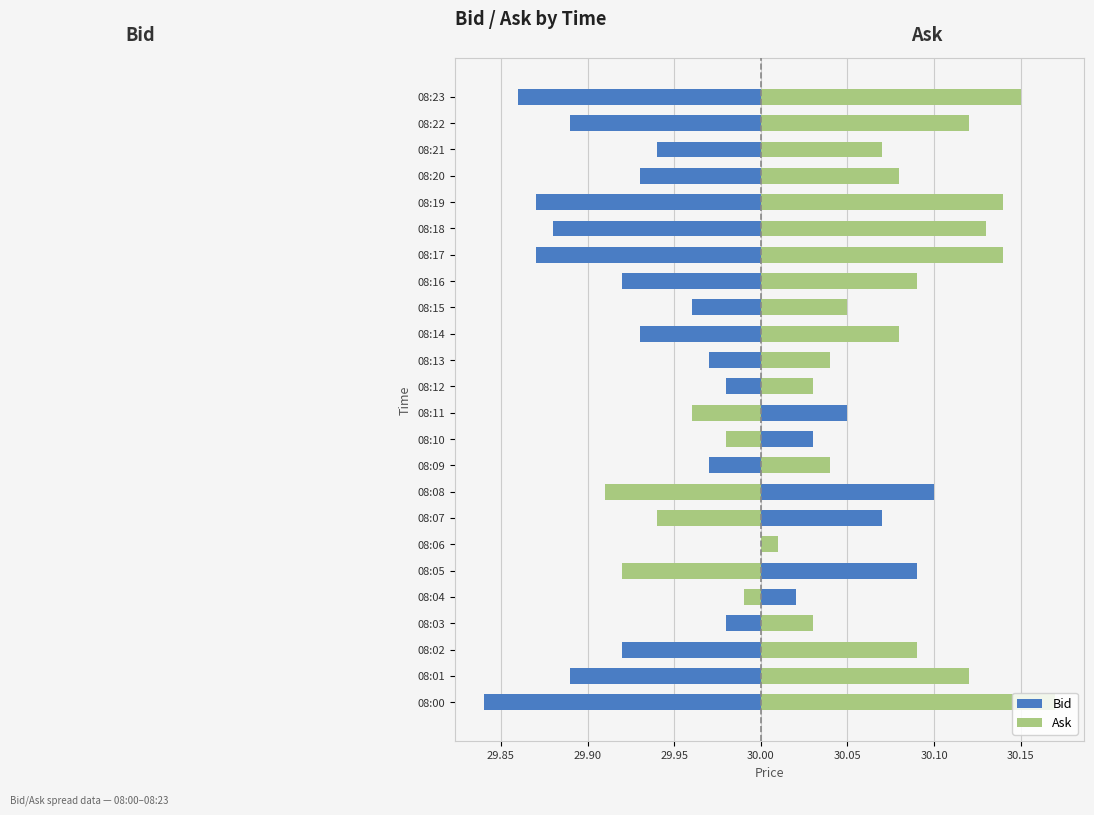

The value of Bid at 08:06 is 0.0. True or false?

True